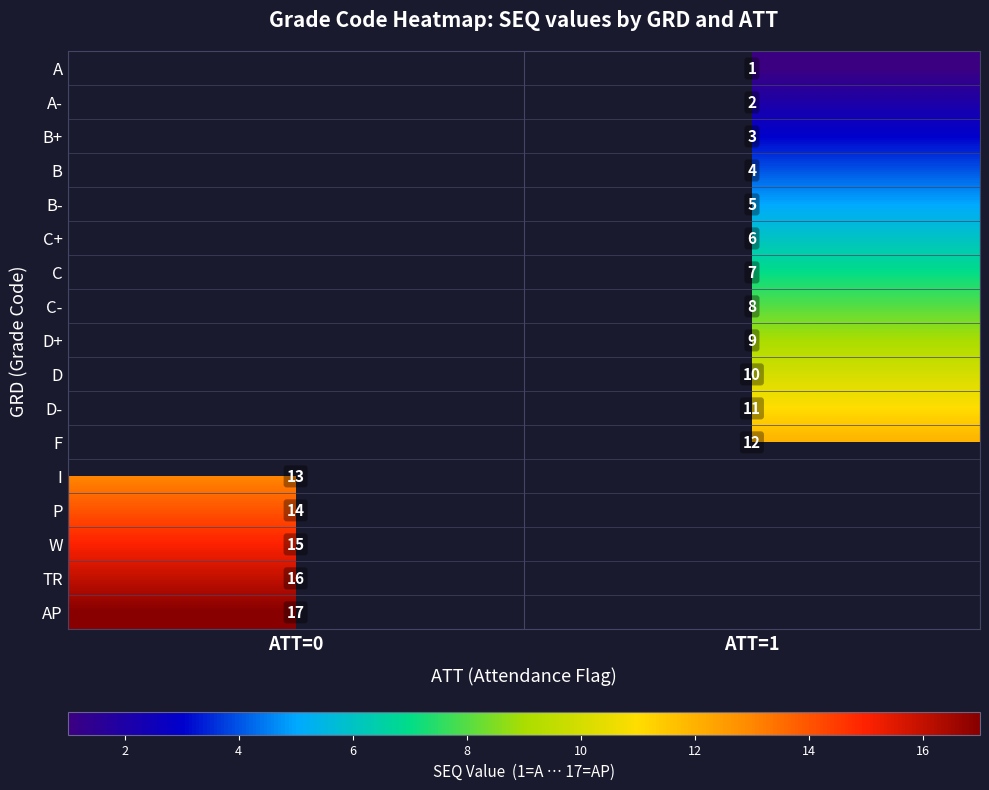

What is the smallest value displayed?

1.0